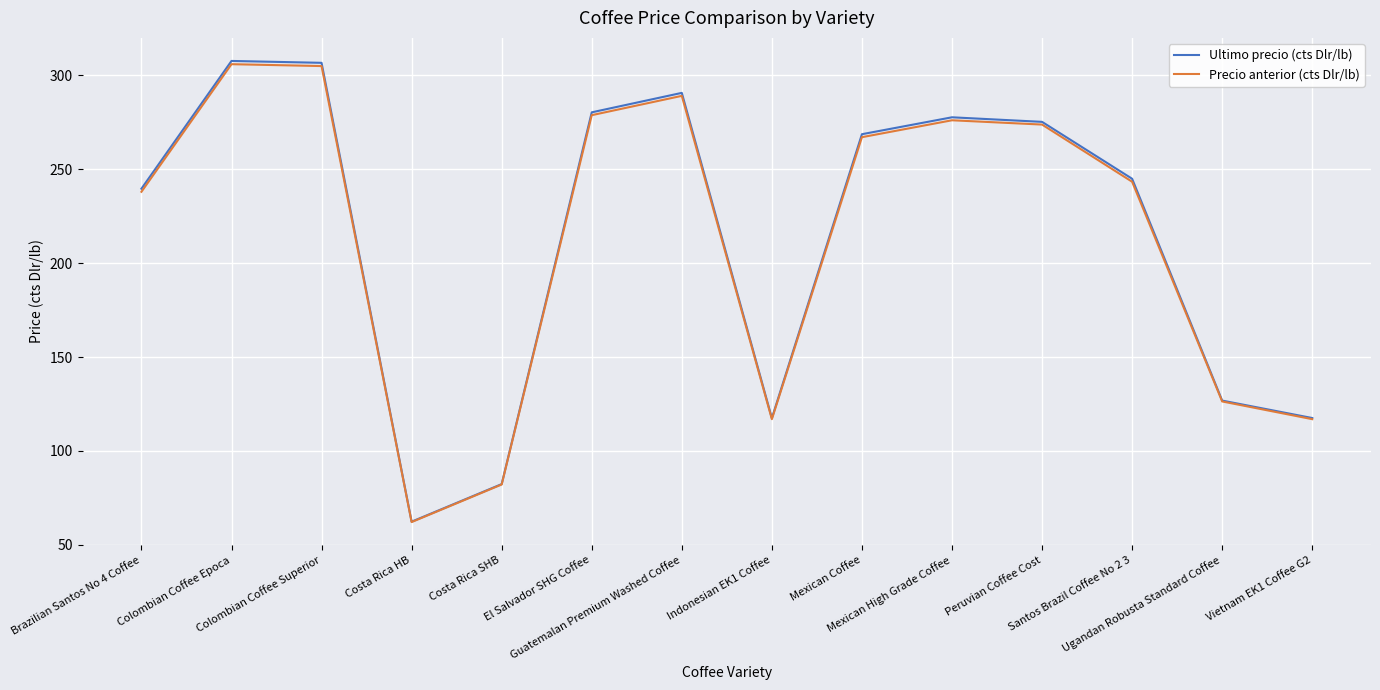

What is the spread (max minus min) of values at Colombian Coffee Superior?

1.7